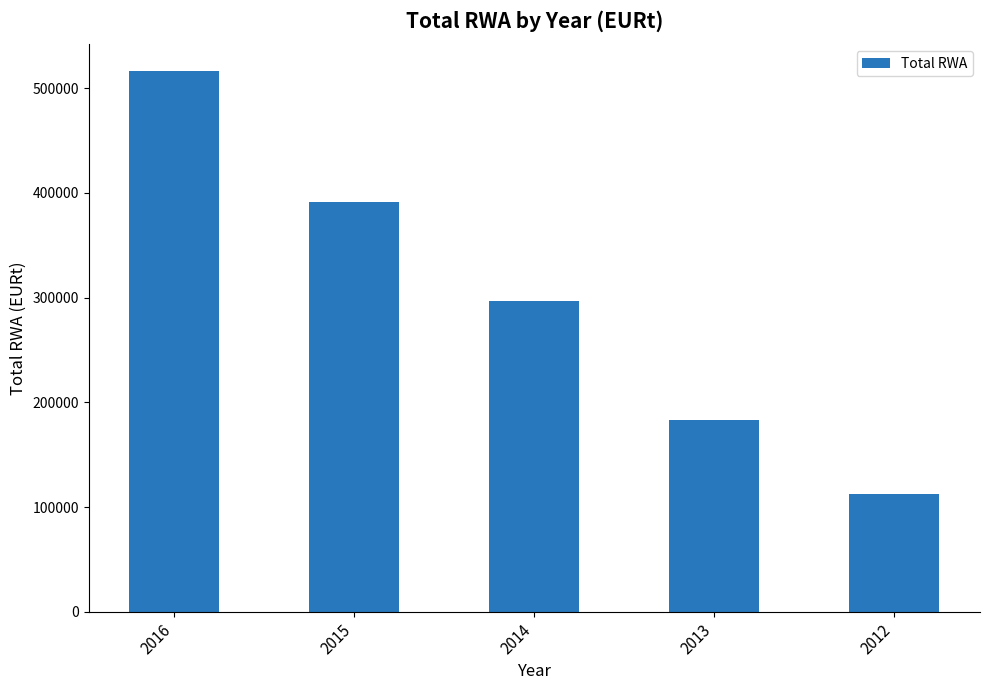

Which has a higher value, 2015 or 2013?

2015